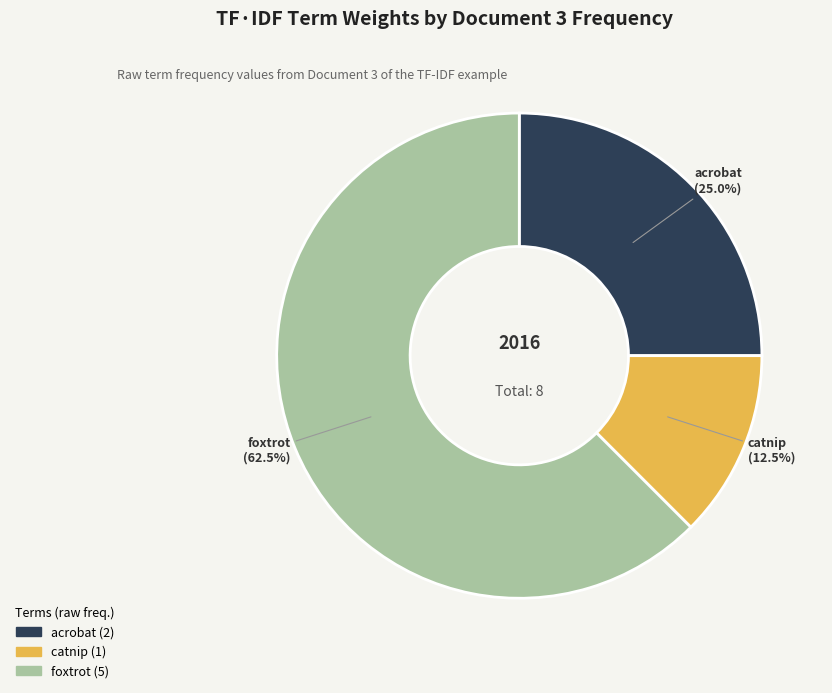

Is there a majority slice in this chart?

Yes